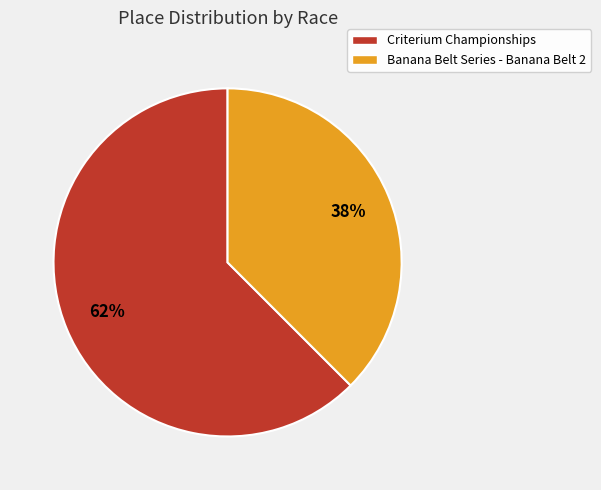

Do Criterium Championships and Banana Belt Series - Banana Belt 2 together represent more than half of the pie?

Yes